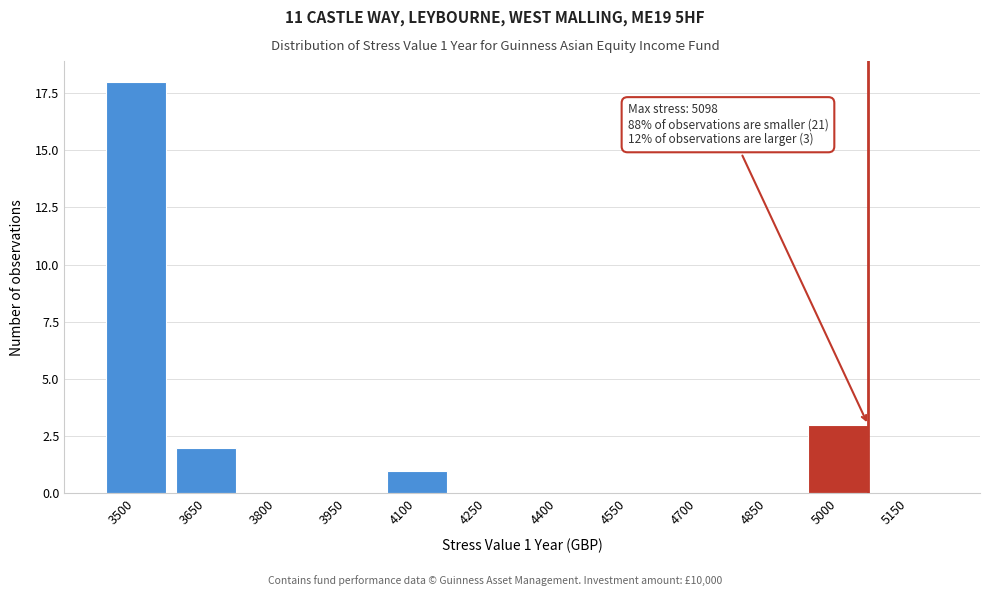

Reading right to left, what are all the values shown in this chart?

5150=0	5000=3	4850=0	4700=0	4550=0	4400=0	4250=0	4100=1	3950=0	3800=0	3650=2	3500=18